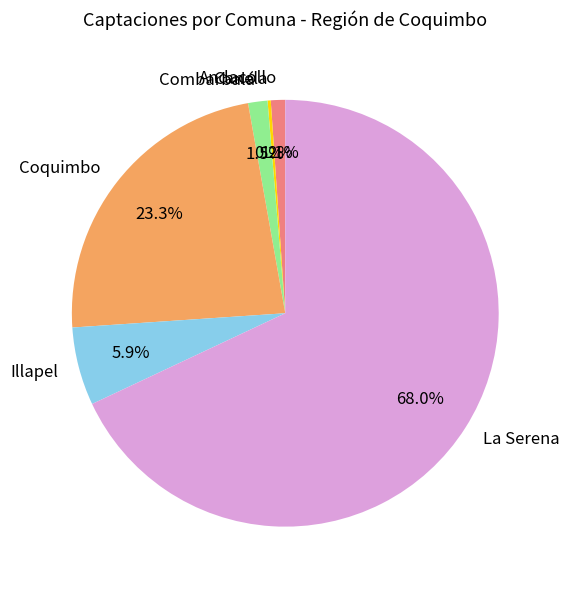

To the nearest percent, what portion does Coquimbo represent?

23%